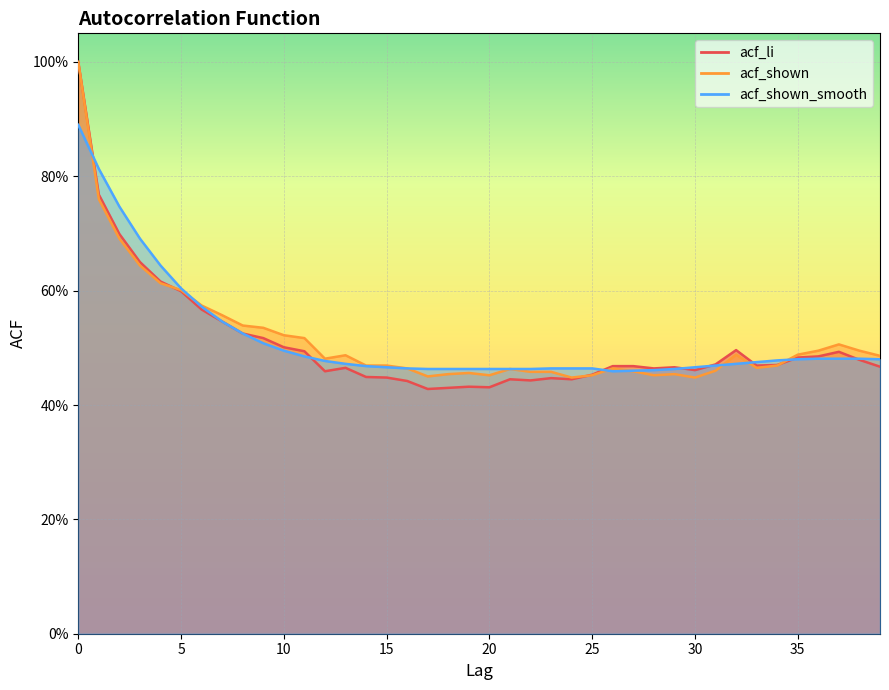

The acf_li series shows 1.4 at 1. True or false?

False